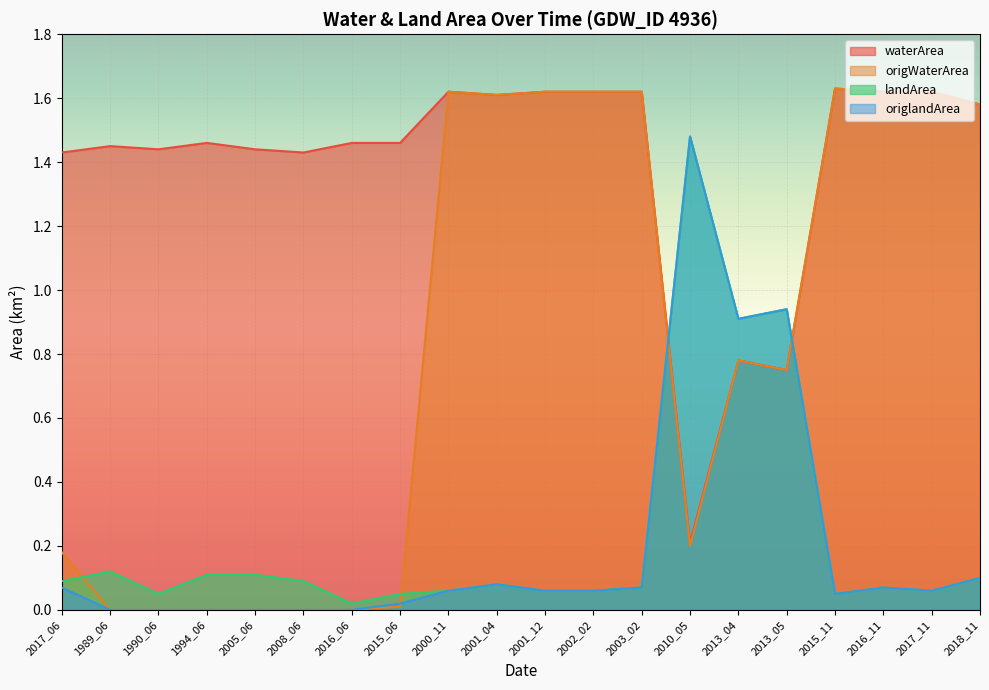

What is the difference between the maximum and minimum values in the origlandArea series?

1.5